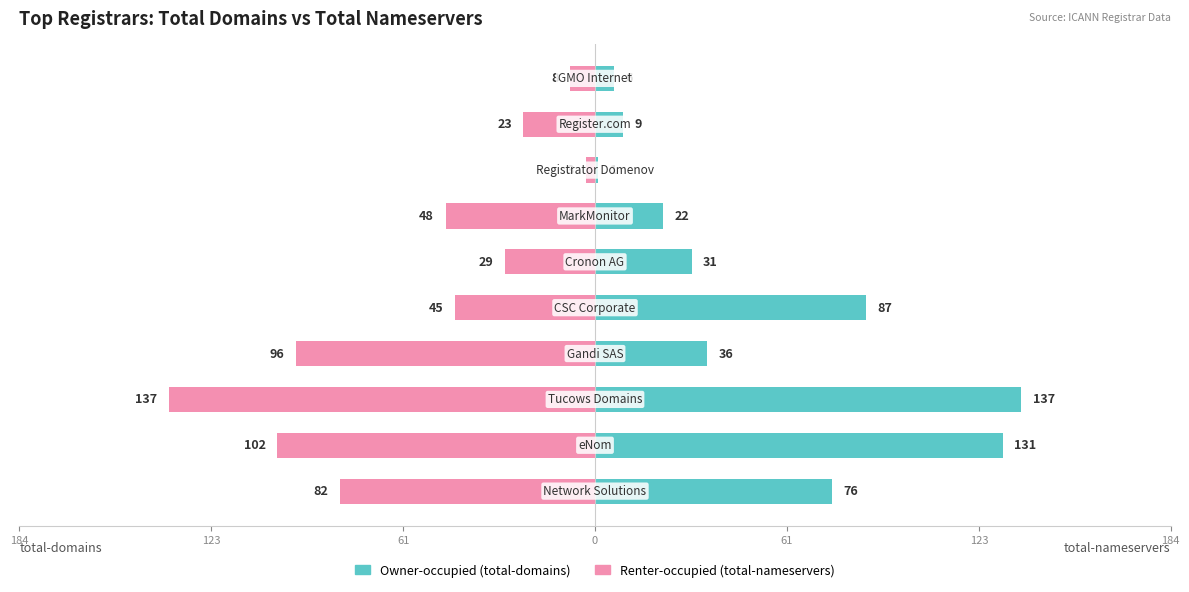

List the series in order of their overall mean, lowest first.

total-nameservers, total-domains